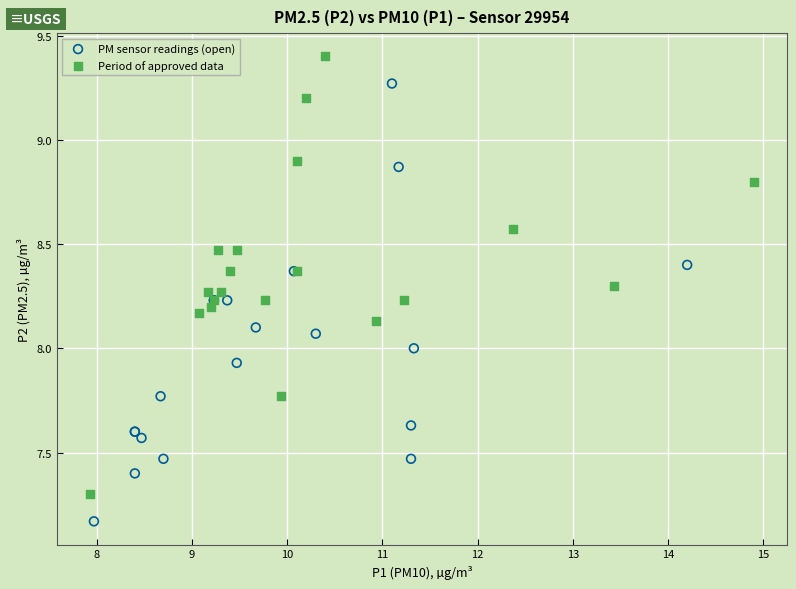

What are all the series names shown in the legend?

PM sensor readings (open), Period of approved data